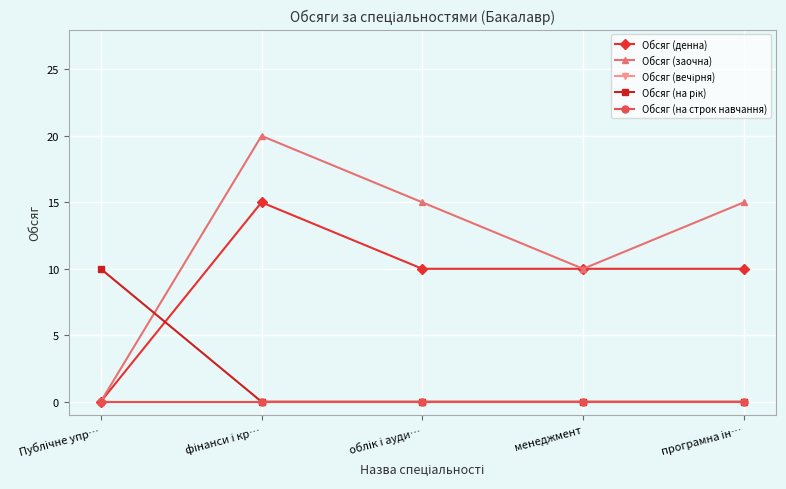

Is this an area chart (filled region under the line)?

No